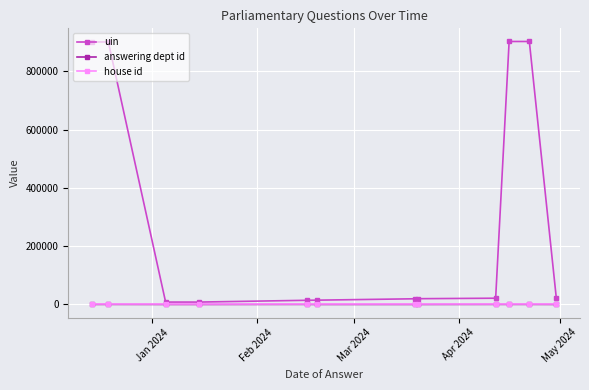

True or false: uin and house id cross at least once.

False